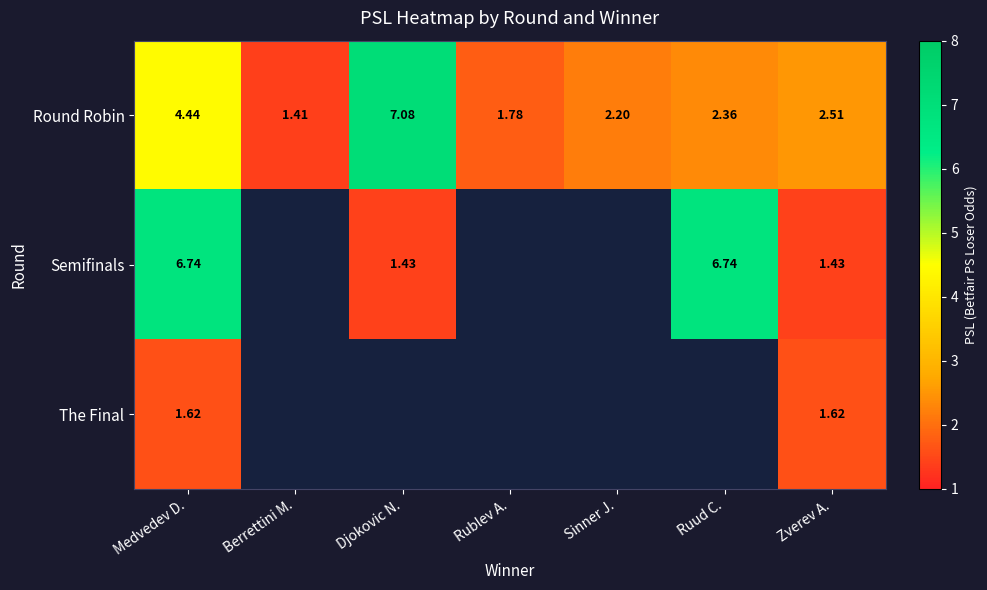

At how many categories does at least one series exceed 5?

3